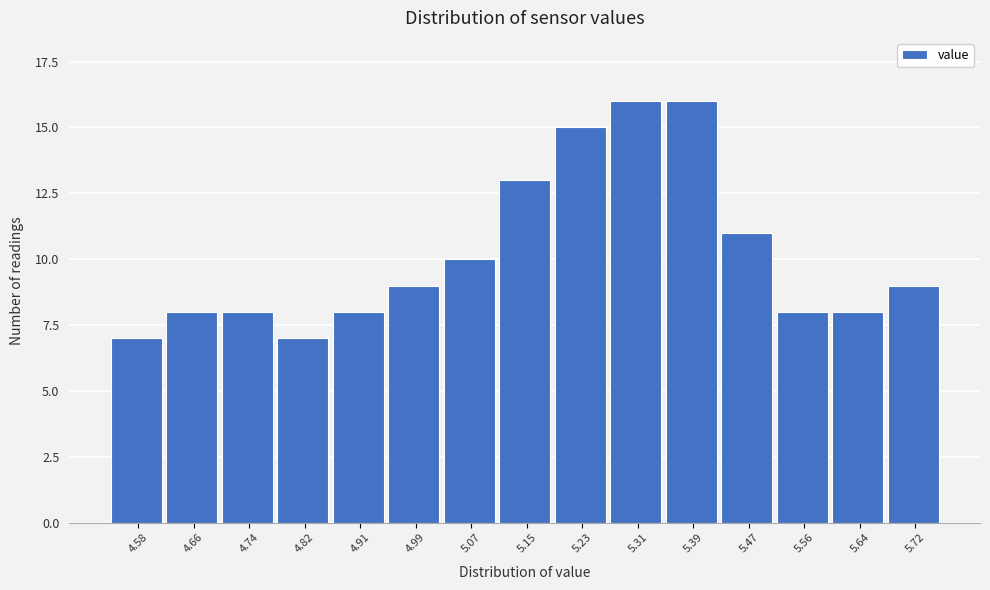

Reading left to right, extract all data points from this chart.

4.58=7	4.66=8	4.74=8	4.82=7	4.91=8	4.99=9	5.07=10	5.15=13	5.23=15	5.31=16	5.39=16	5.47=11	5.56=8	5.64=8	5.72=9